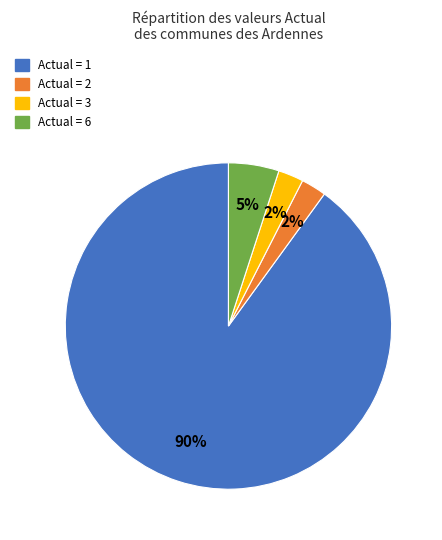

To the nearest percent, what is the combined percentage of Actual = 2 and Actual = 3?

5%